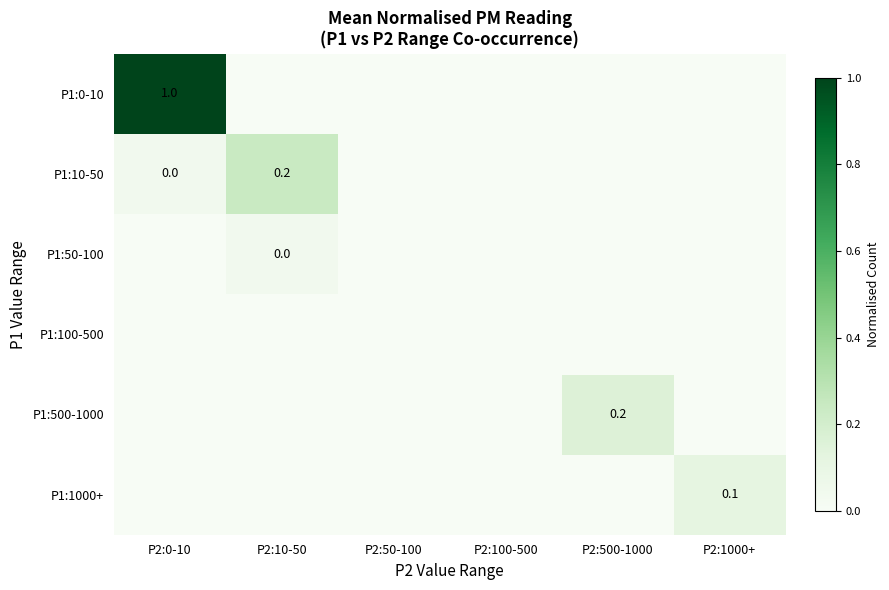

The P1:0-10 series shows 0.3 at P2:0-10. True or false?

False